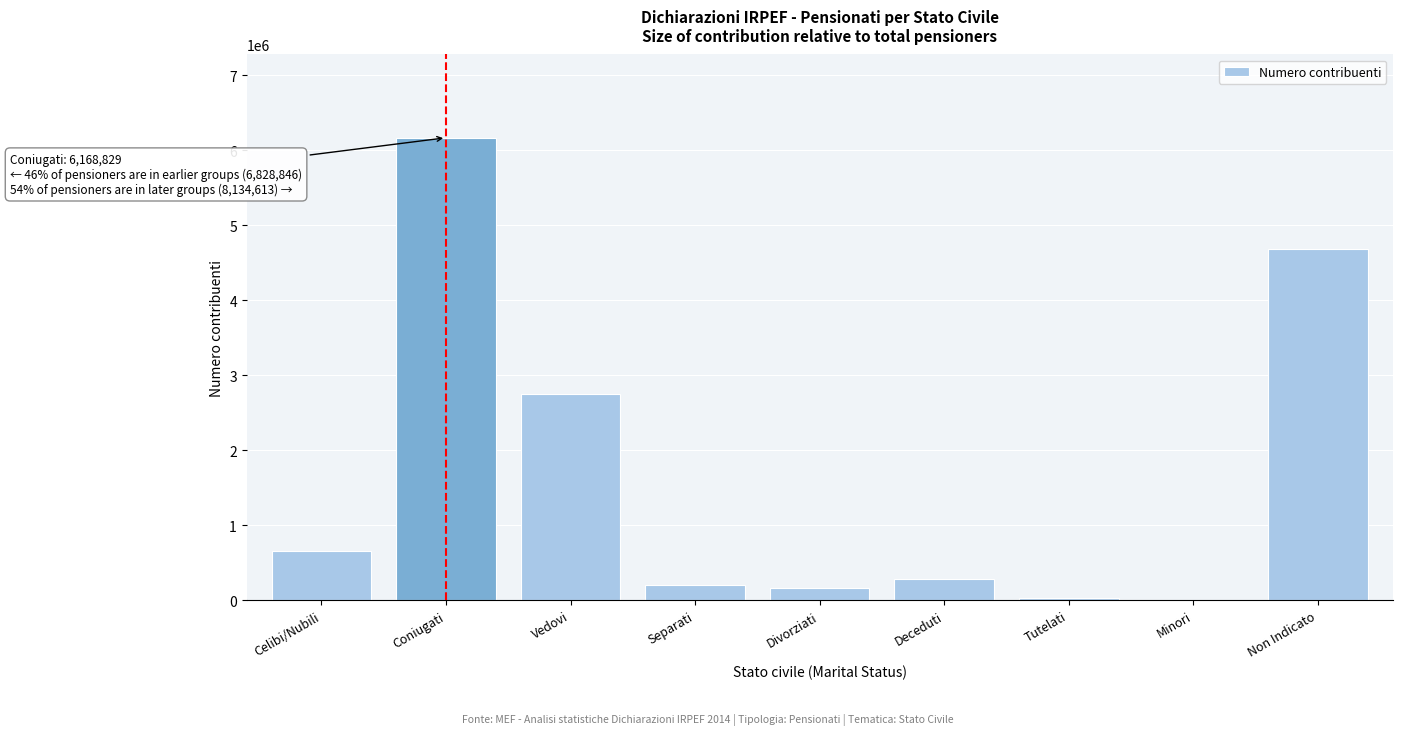

Is it true that the value at Divorziati is 165652?

True